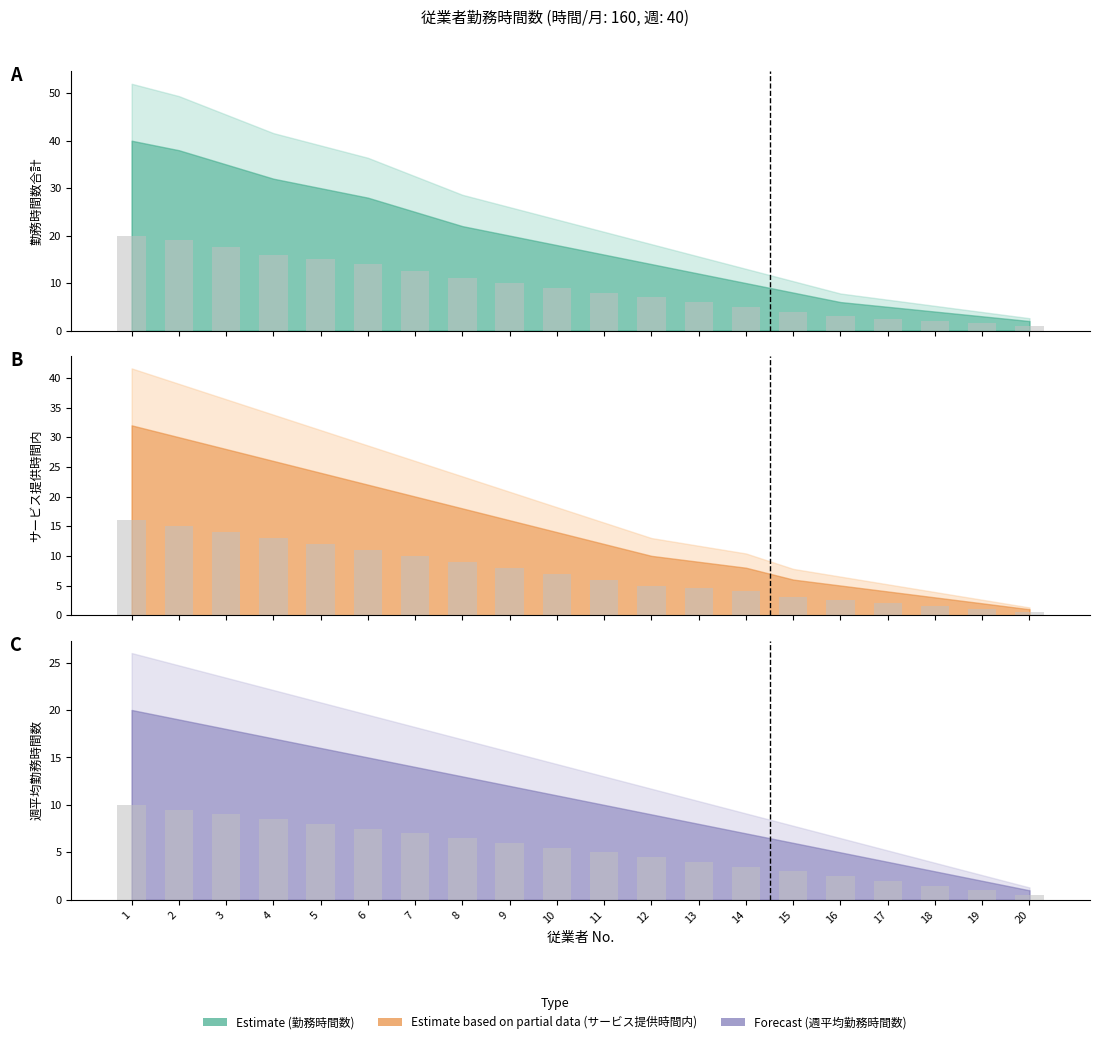

Between 10 and 7, which is larger?

7